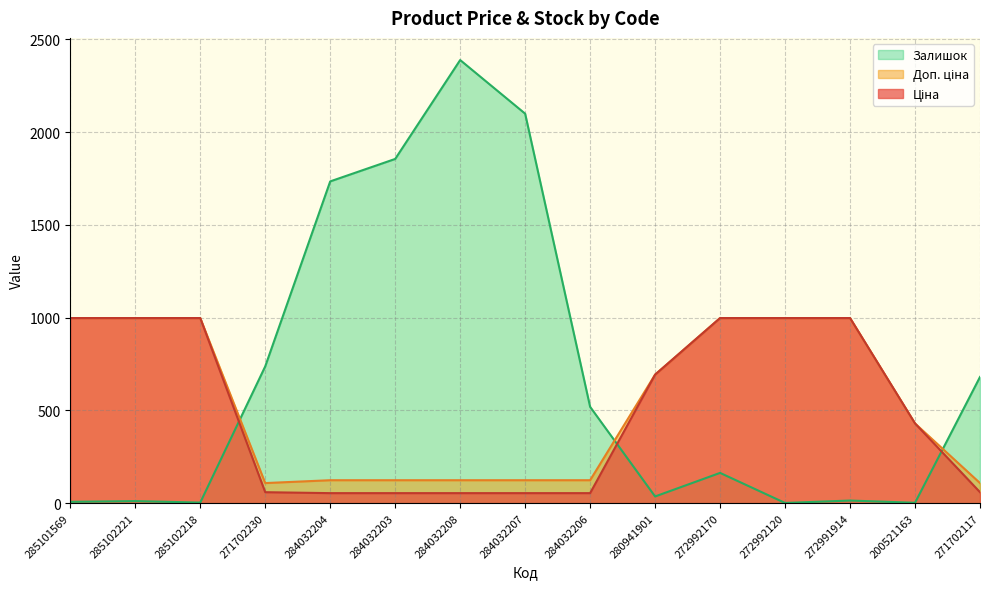

What is the total value across all series at 284032208?

2565.4